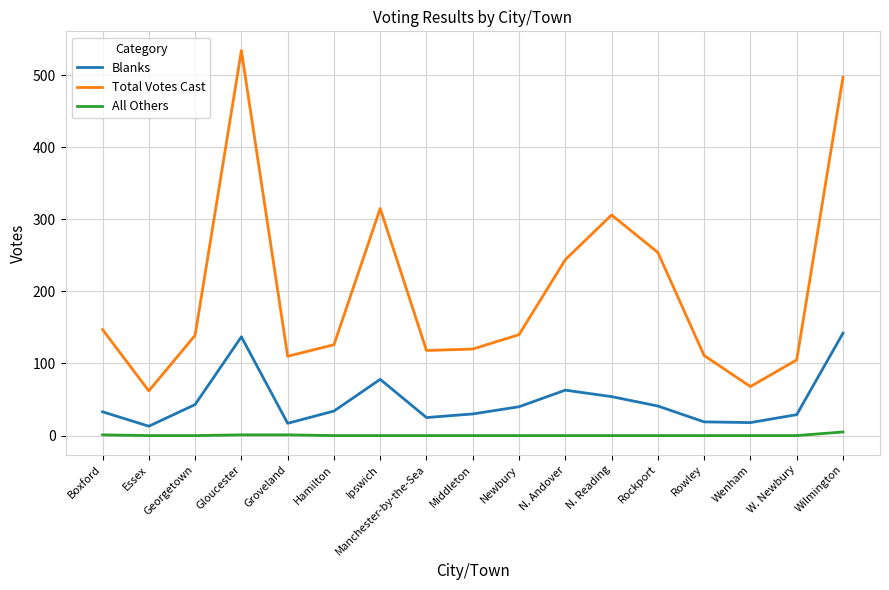

What is the maximum value for Blanks?

142